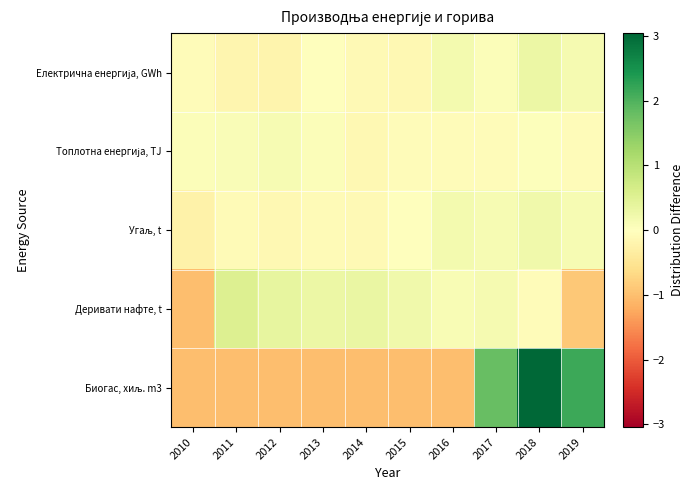

Rank the series at 2015 from lowest to highest value.

Биогас, хиљ. m3, Електрична енергија, GWh, Топлотна енергија, TJ, Угаљ, t, Деривати нафте, t